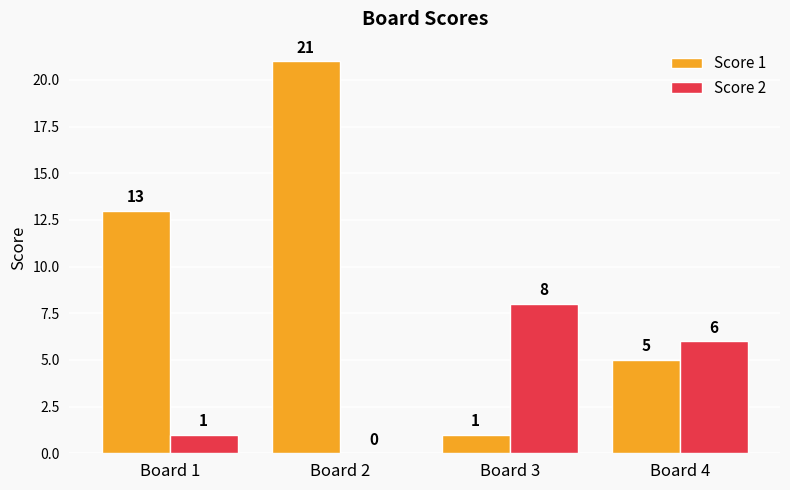

What is the sum of the Score 2 values at Board 2 and Board 3?

8